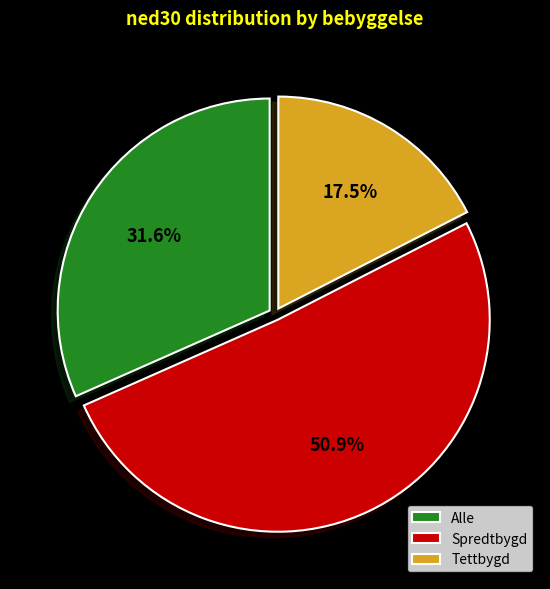

Which category has the biggest portion of the pie?

Spredtbygd